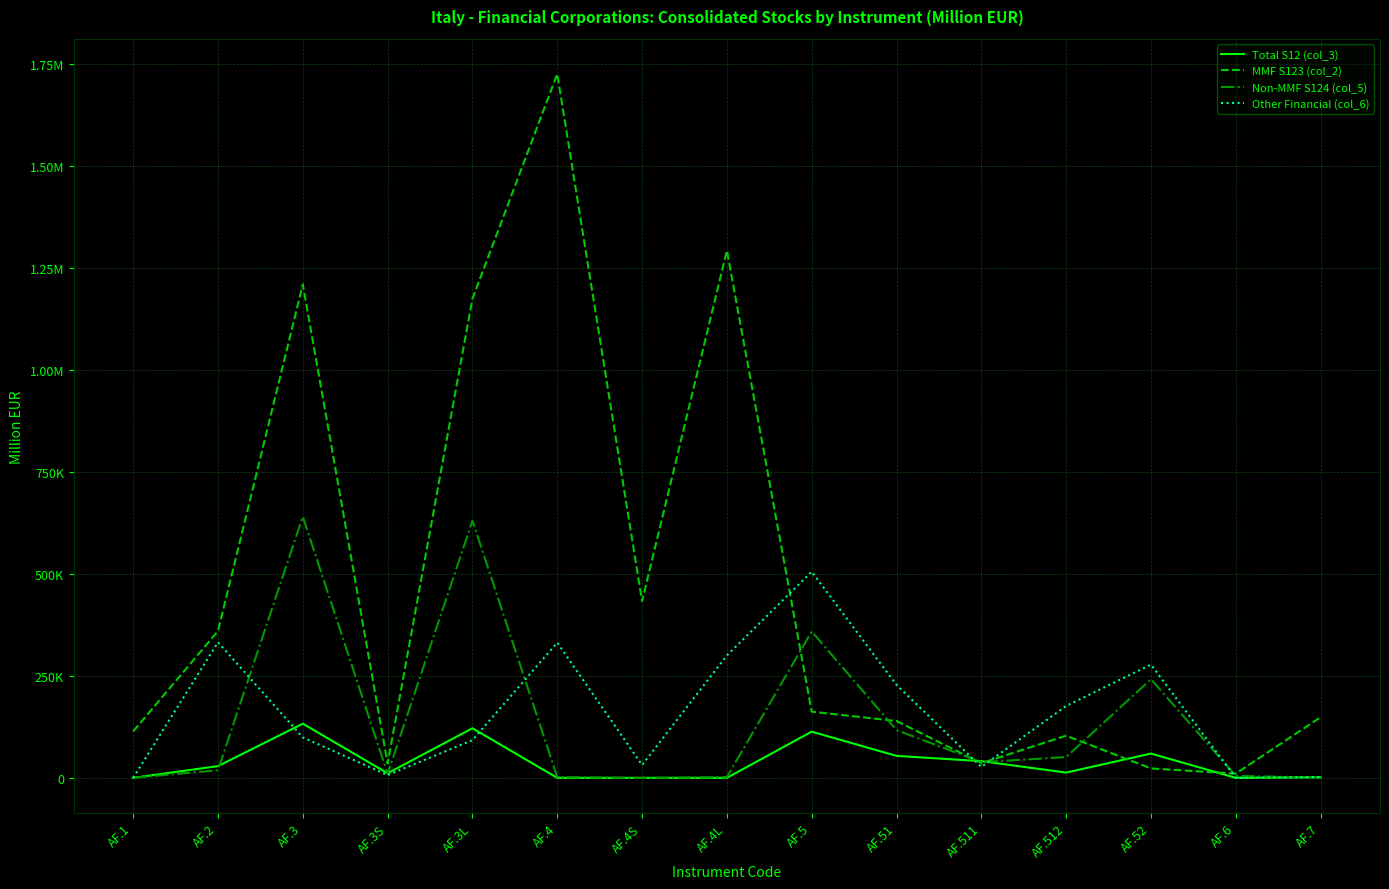

Does the chart have visible grid lines?

Yes